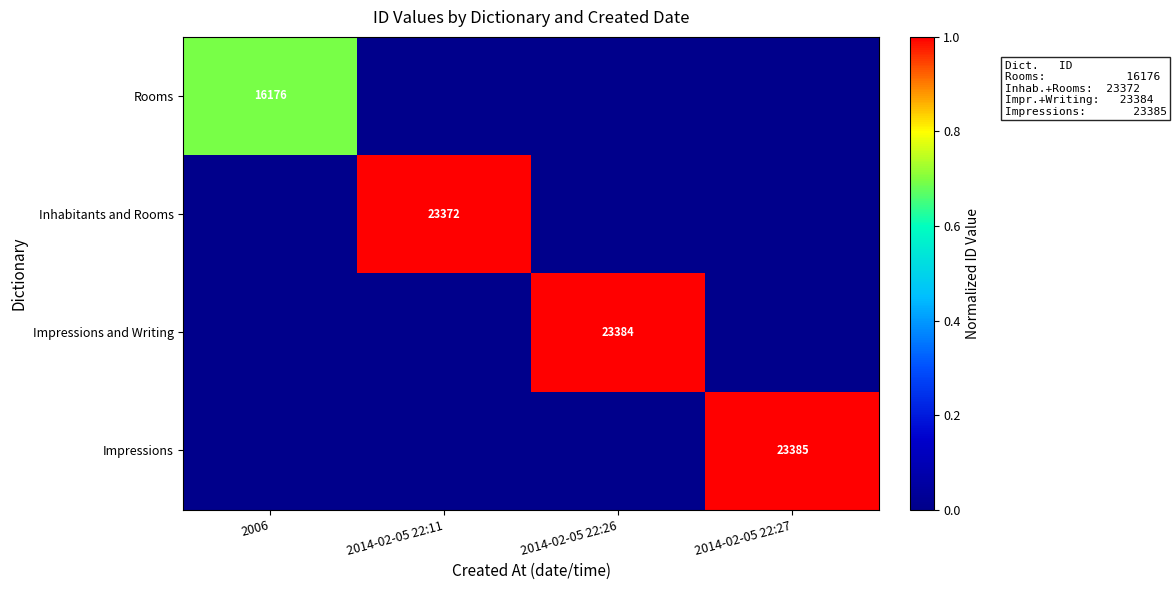

At which category is the sum across all series the highest?

2014-02-05 22:27